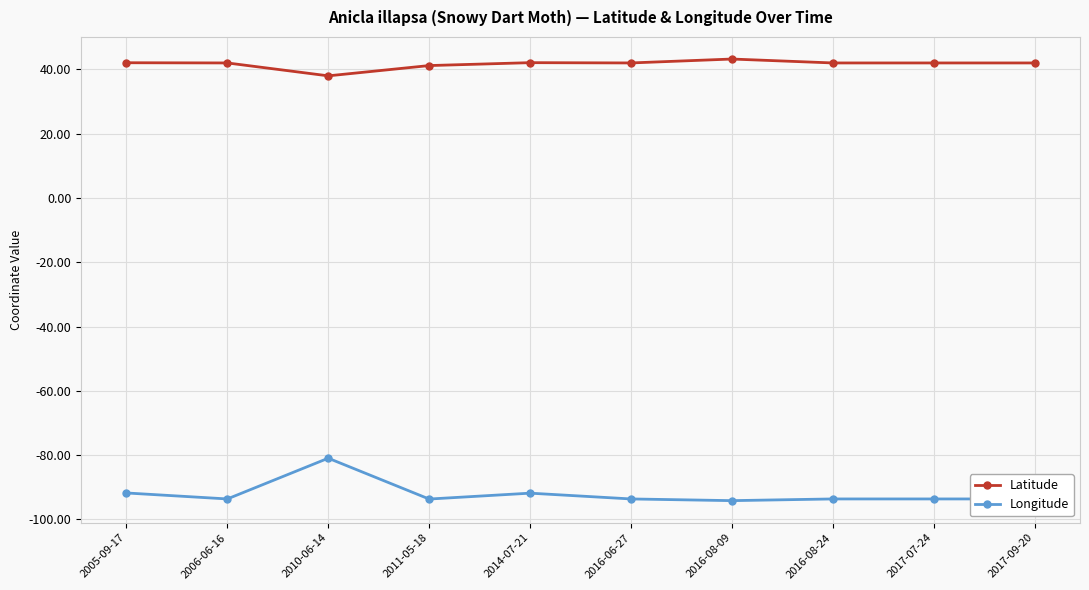

True or false: Longitude has a value of -52.8 at 2016-08-24.

False